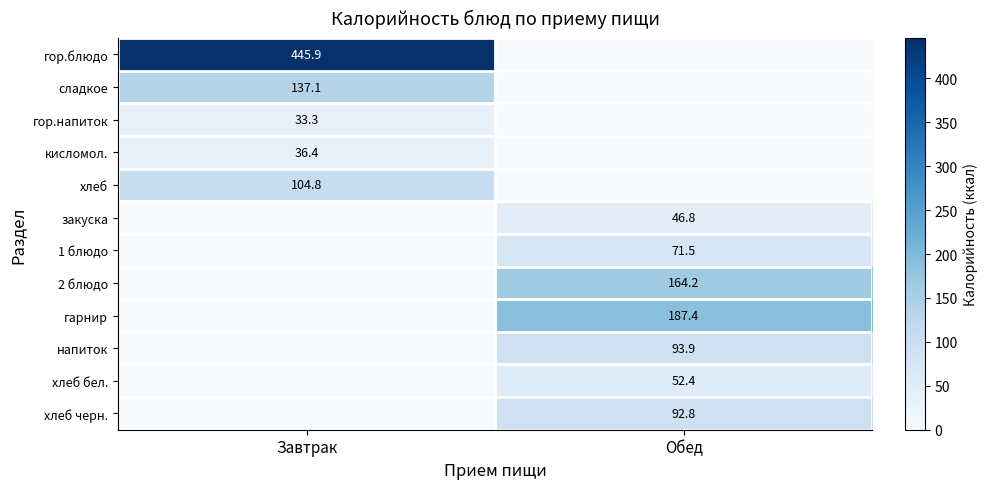

The сладкое series shows 48.6 at Завтрак. True or false?

False